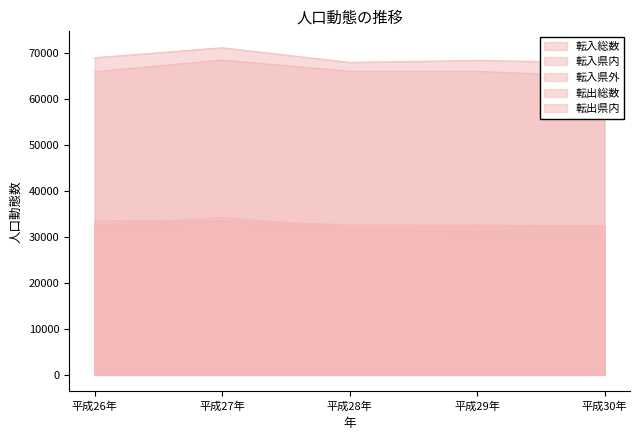

Rank the categories by 転出県内 value from highest to lowest.

平成27年, 平成26年, 平成28年, 平成29年, 平成30年